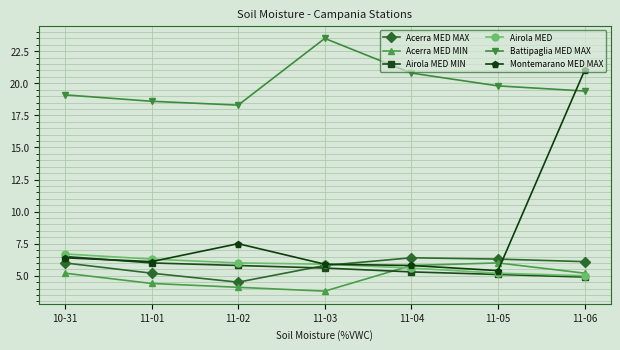

What is the total value across all series at 11-06?

61.6